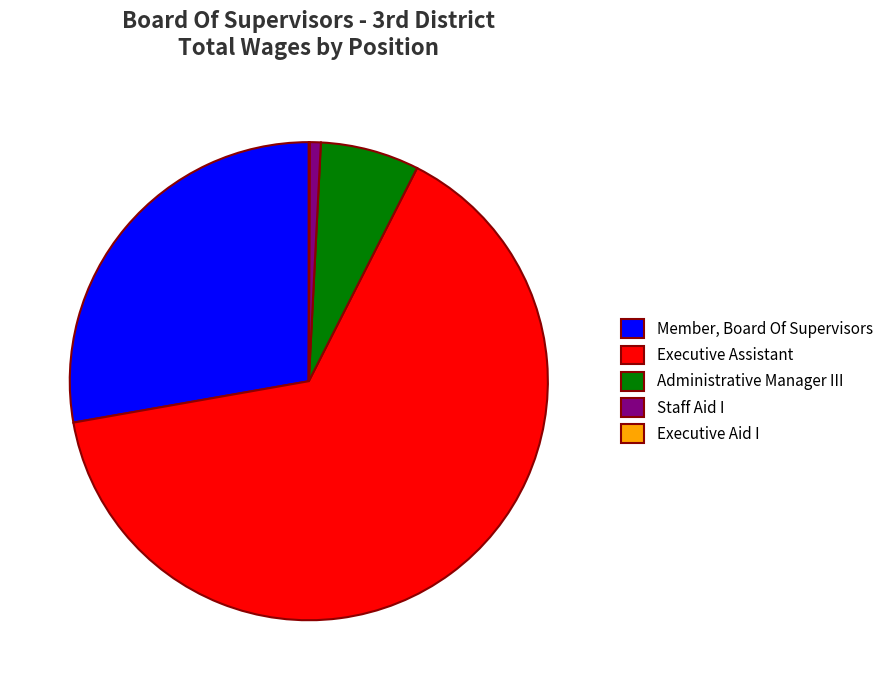

What is the largest slice in the pie chart?

Executive Assistant